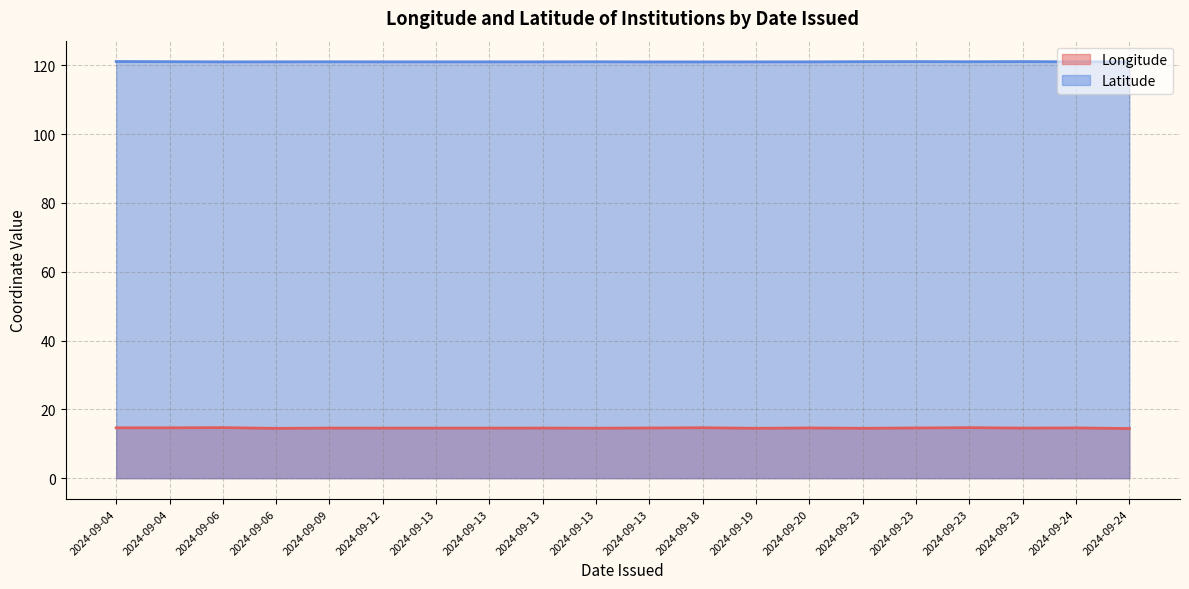

At which category does the chart reach its minimum across all series?

2024-09-24